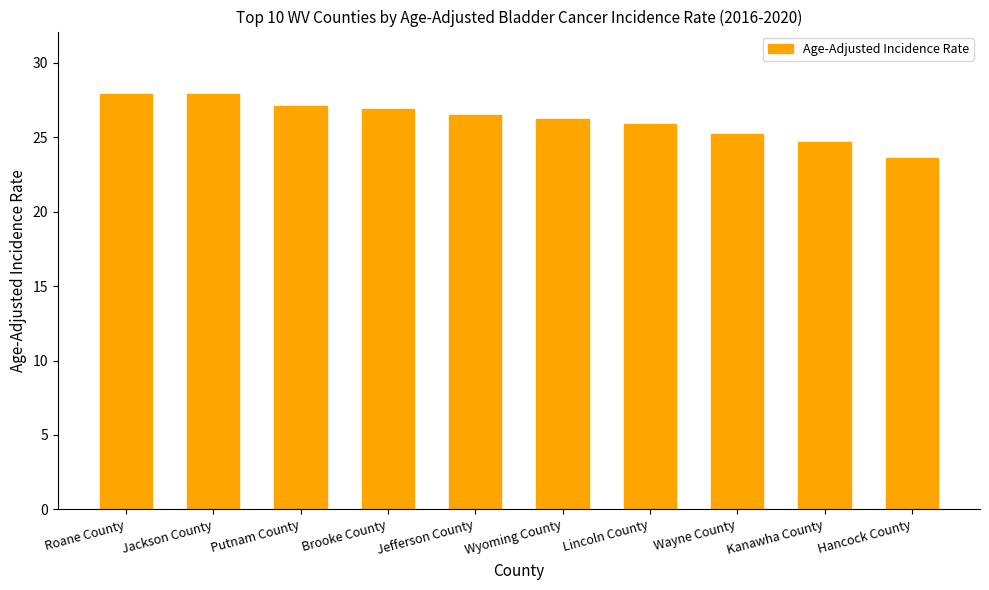

What is the difference between the values at Wayne County and Putnam County?

1.9